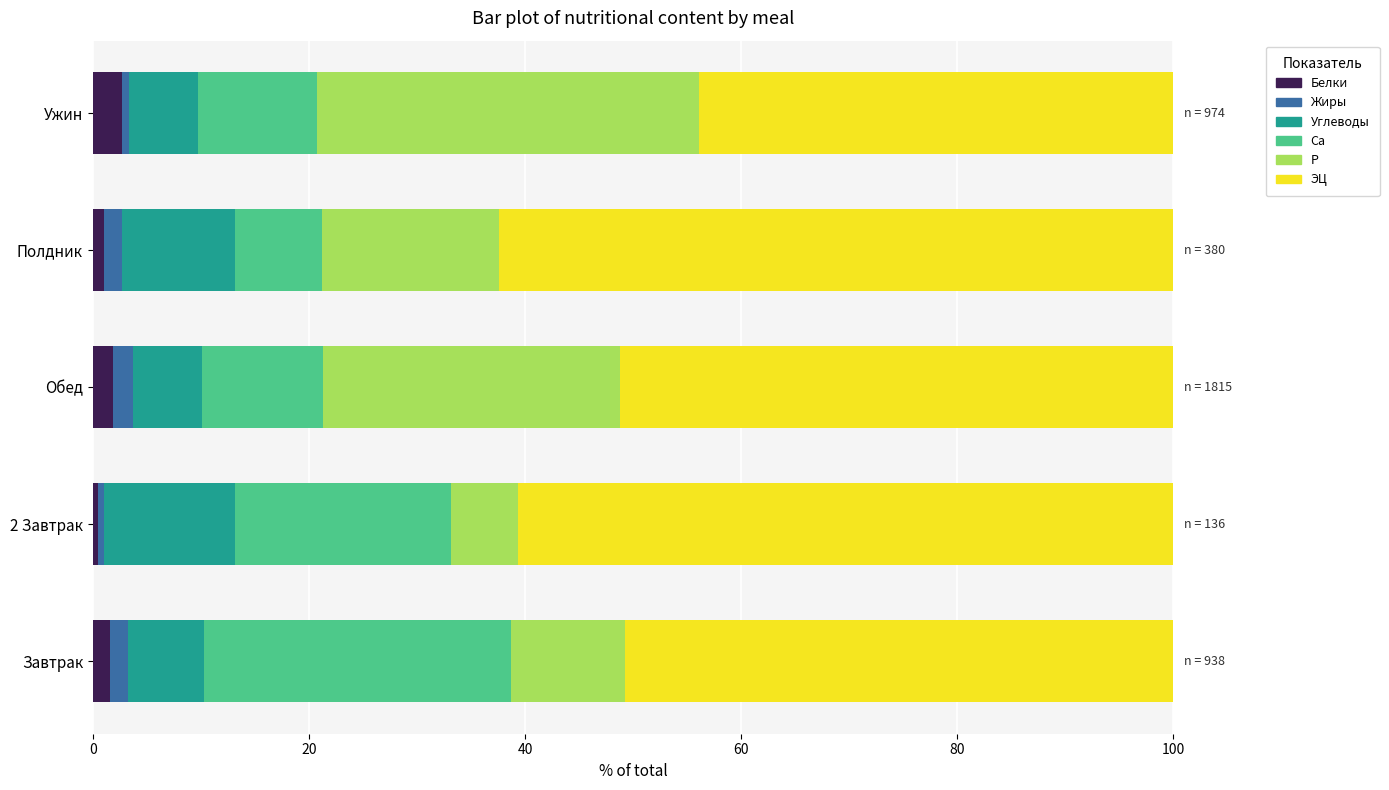

What is the average value of the Белки series?

1.5